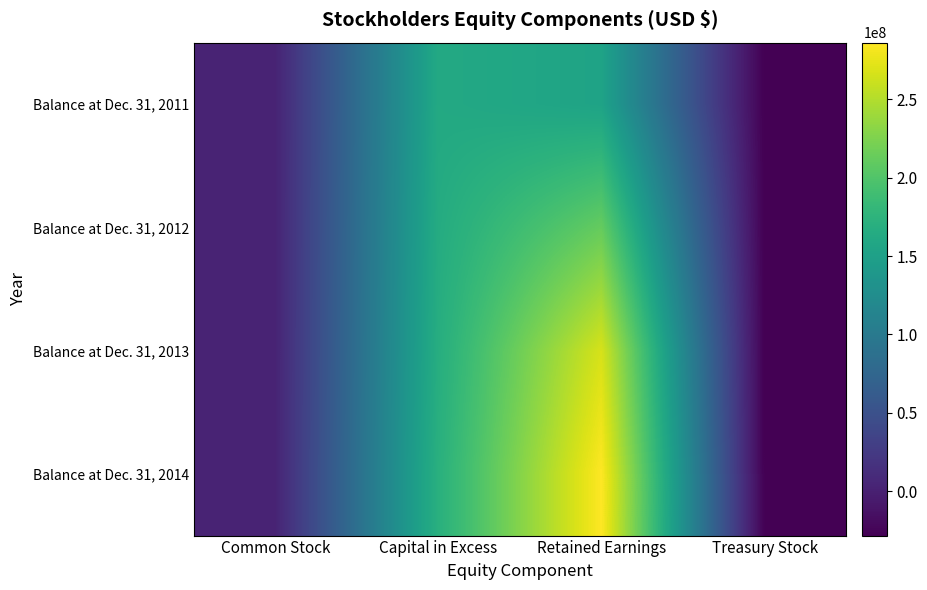

Reading left to right, extract all data points from this chart.

Balance at Dec. 31, 2011: Common Stock=2664000	Capital in Excess=162092000	Retained Earnings=153888000	Treasury Stock=-28374000
Balance at Dec. 31, 2012: Common Stock=2673000	Capital in Excess=165006000	Retained Earnings=212192000	Treasury Stock=-28374000
Balance at Dec. 31, 2013: Common Stock=2685000	Capital in Excess=167550000	Retained Earnings=266854000	Treasury Stock=-28374000
Balance at Dec. 31, 2014: Common Stock=2697000	Capital in Excess=170537000	Retained Earnings=286188000	Treasury Stock=-28374000